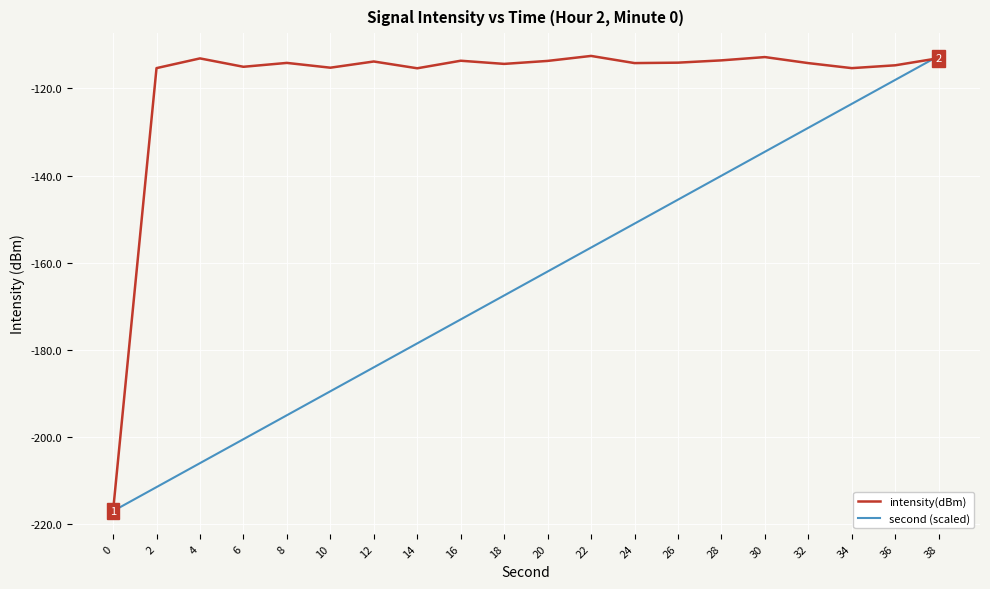

Is it true that intensity(dBm) equals -174.0 at 24?

False